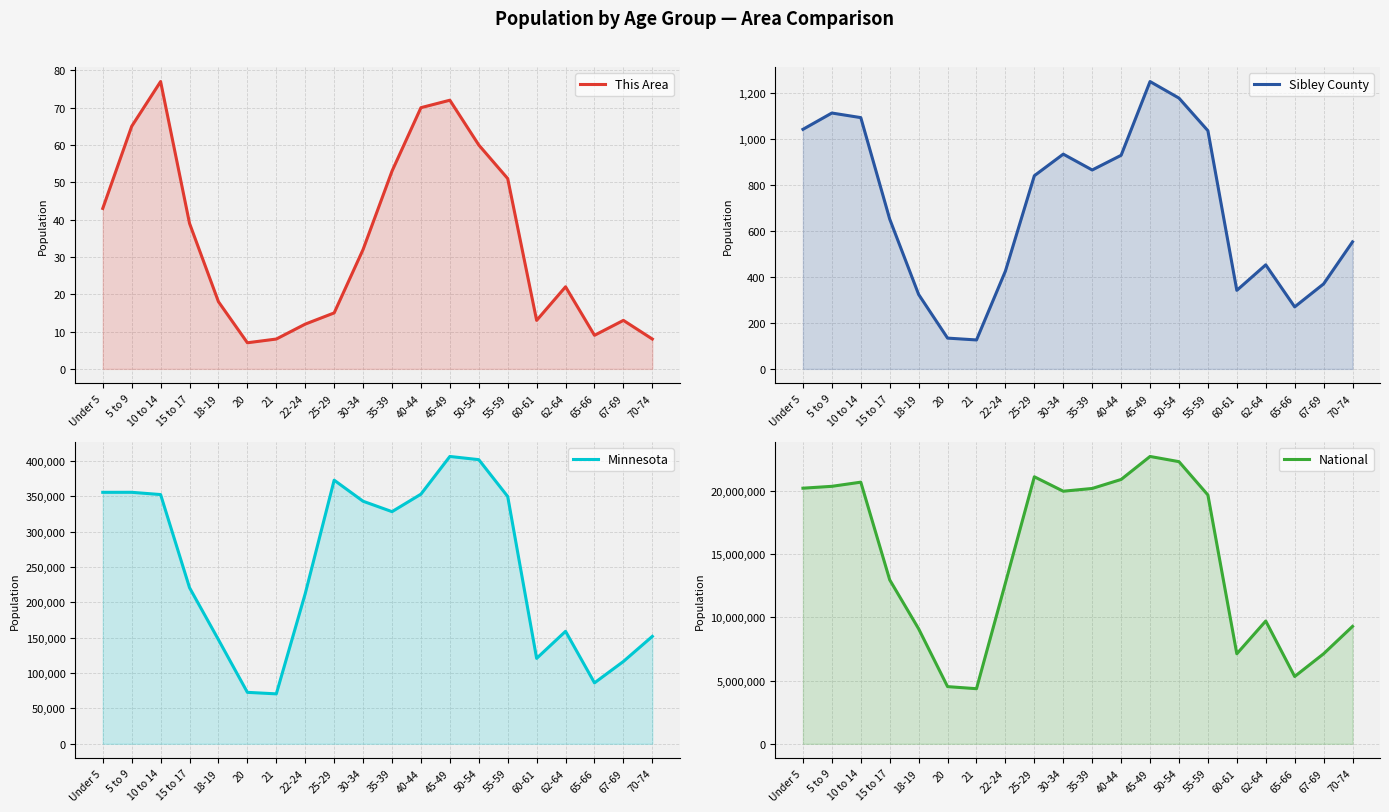

How many values in the National series exceed 19664805?

9